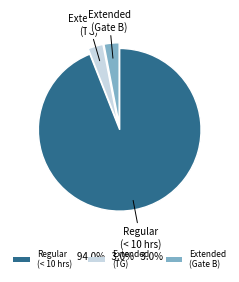

Is there any slice that represents more than half of the pie?

Yes